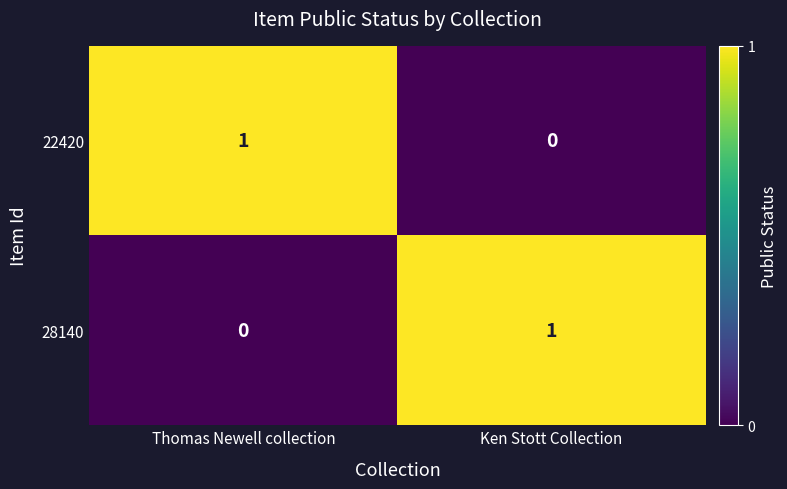

The 28140 series shows 1 at Thomas Newell collection. True or false?

False